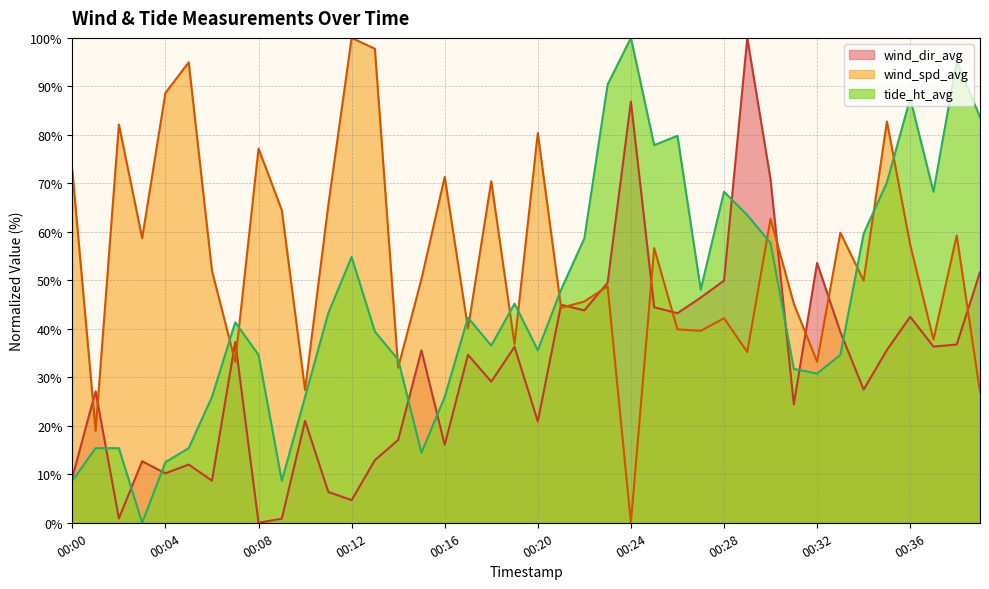

In wind_dir_avg, how many points are higher than both neighbors (excluding endpoints)?

13